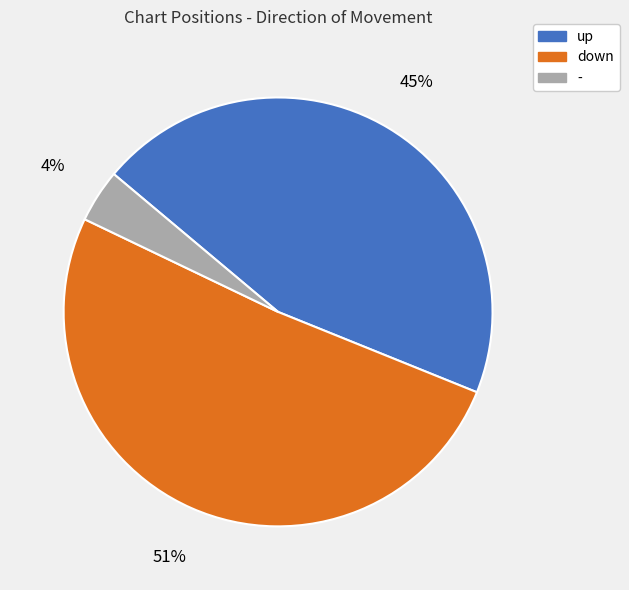

What is the largest slice in the pie chart?

down